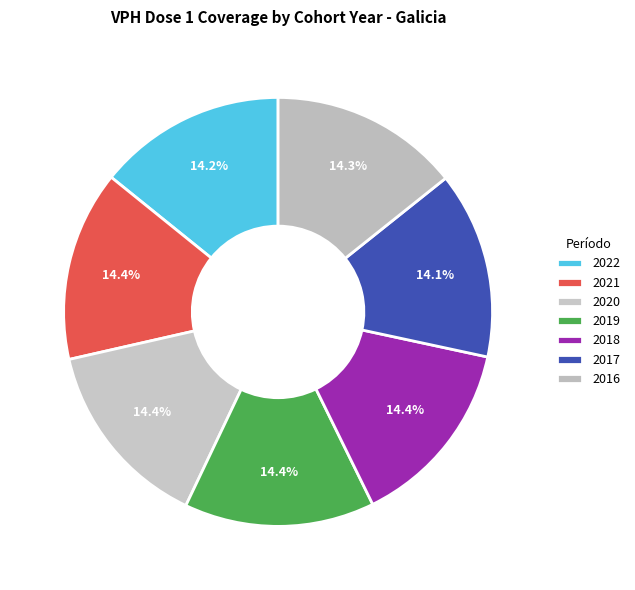

Is there a majority slice in this chart?

No